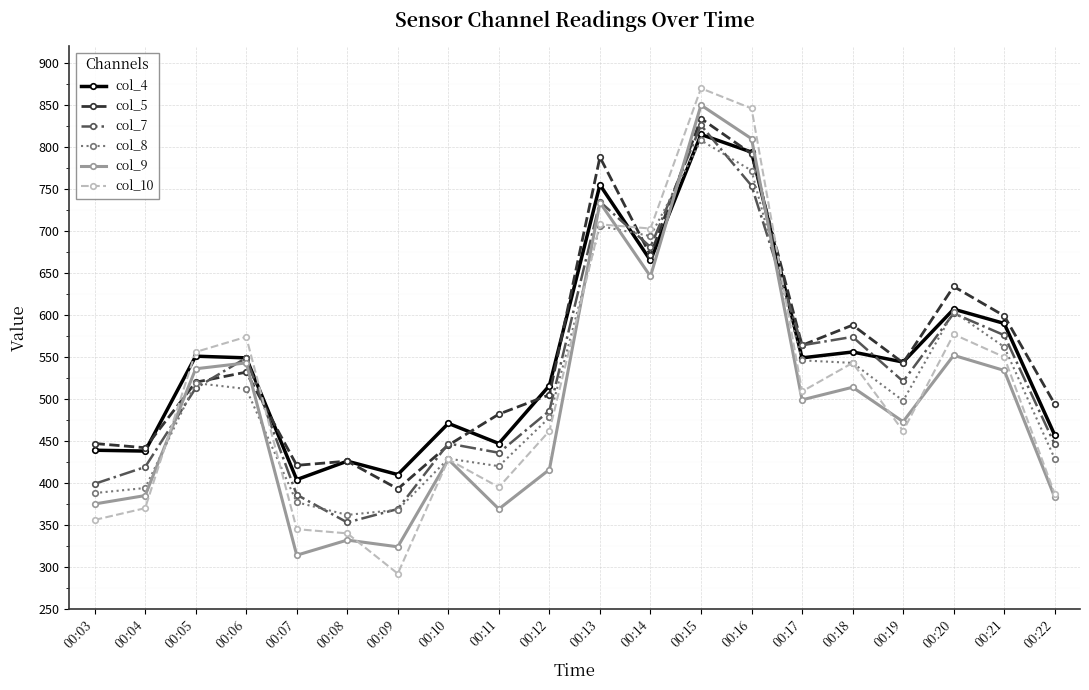

Does the chart have visible grid lines?

Yes